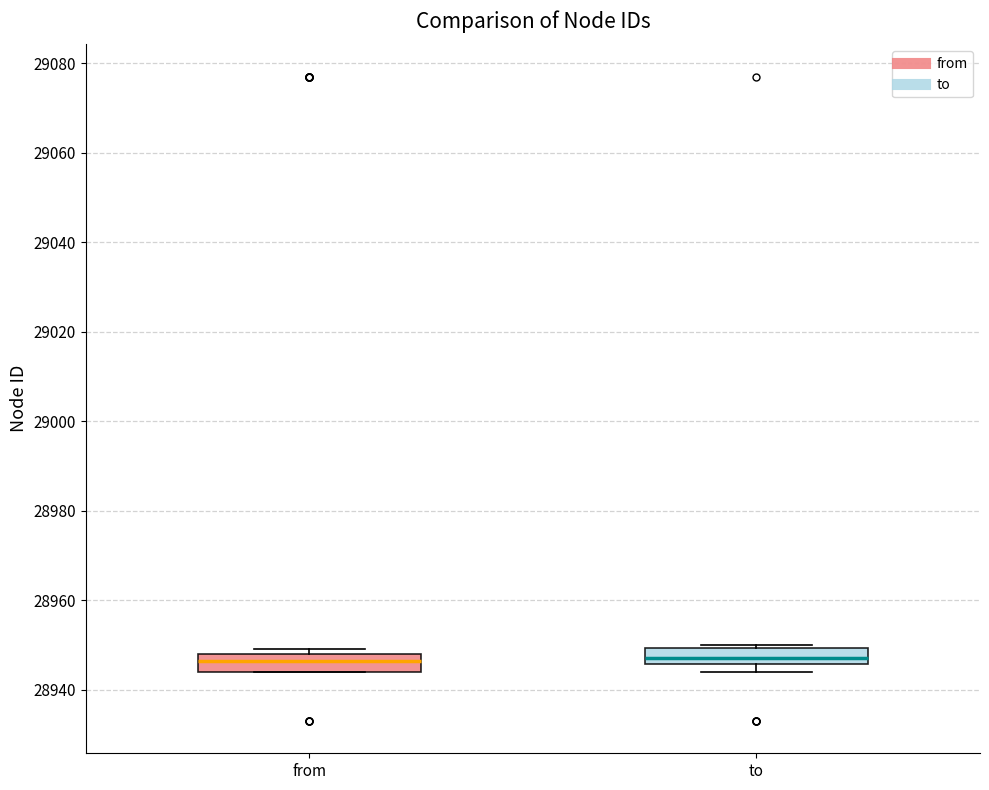

Where is the lower edge of the box for from on the y-axis? The values are not printed on the chart, so give them approximately, as read against the axis.

28944